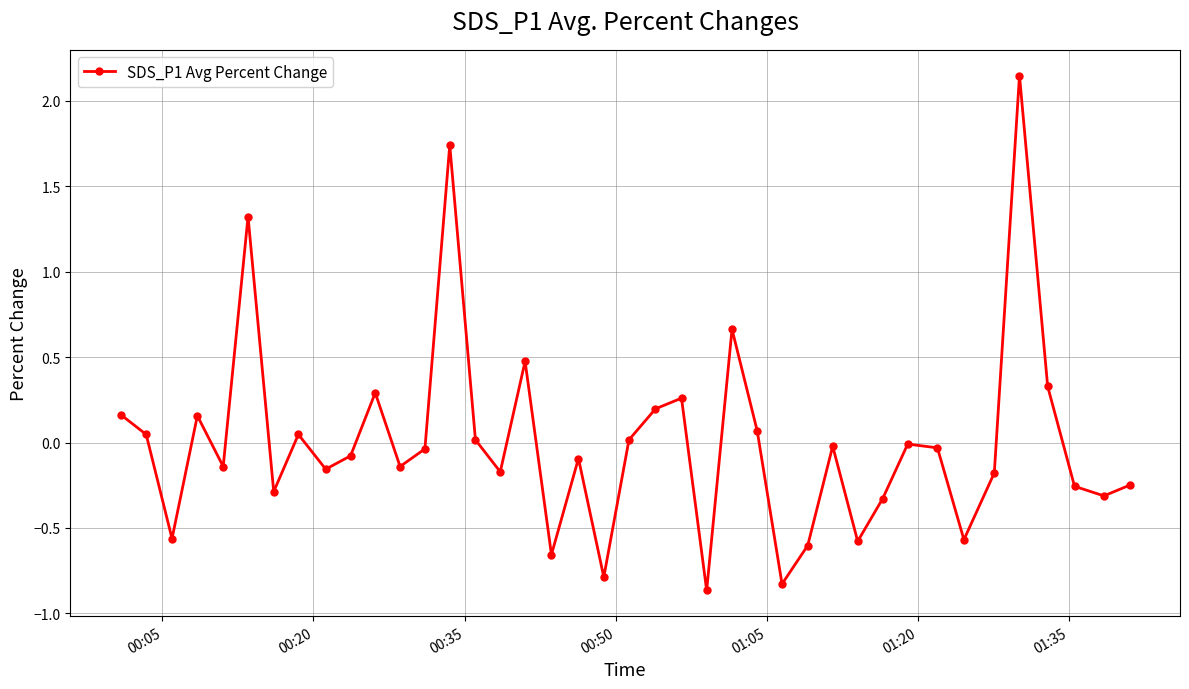

How many points are lower than both their immediate neighbors (excluding endpoints)?

13